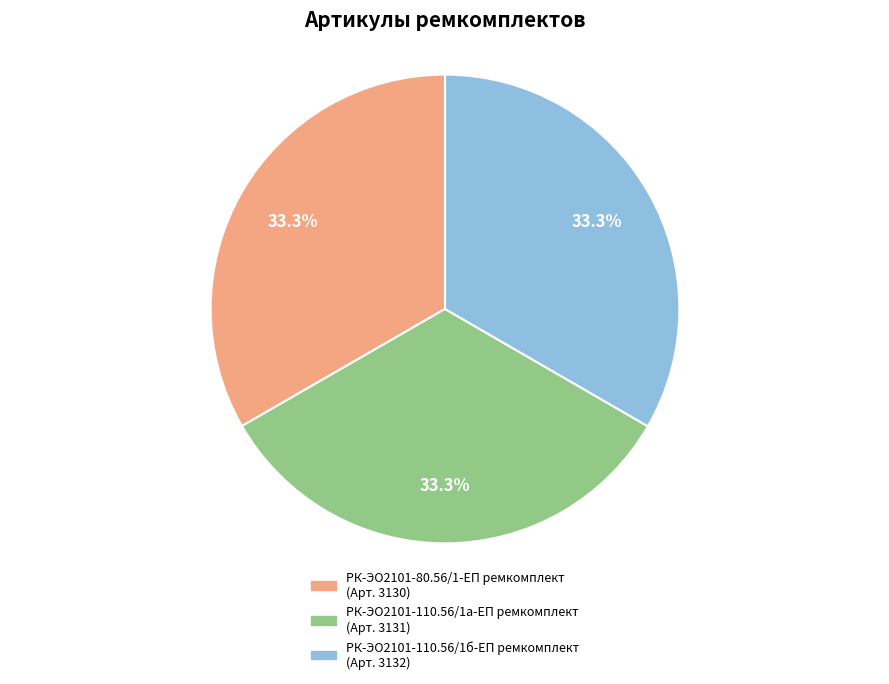

Is РК-ЭО2101-110.56/1а-ЕП ремкомплект the majority of the pie?

No